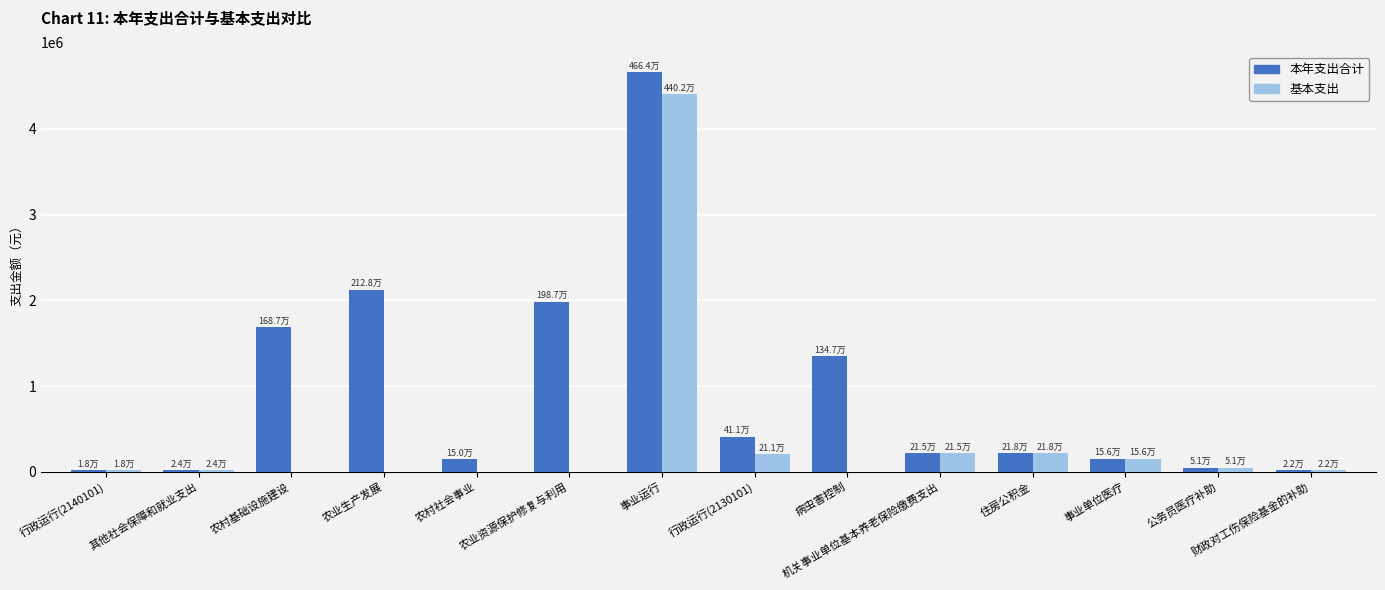

At which category does the chart reach its peak across all series?

事业运行